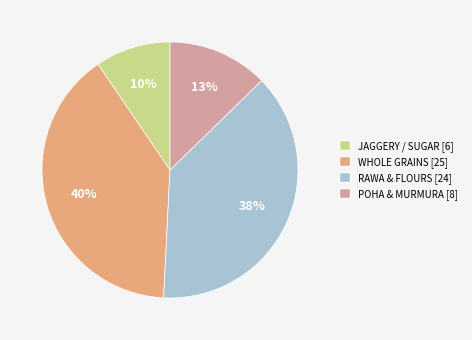

Is there any slice that represents more than half of the pie?

No